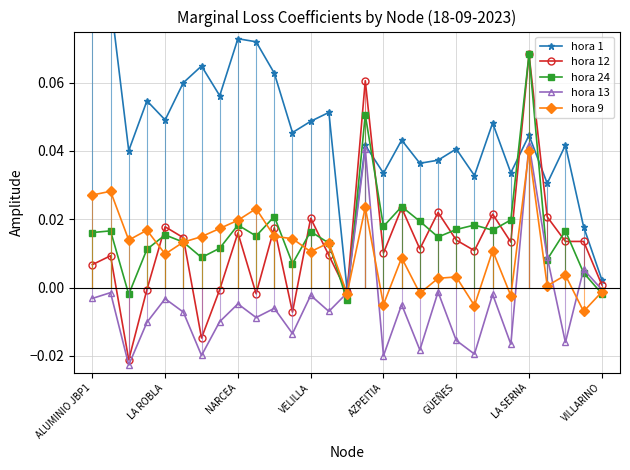

Which category has the highest value in the hora 24 series?

LA SERNA